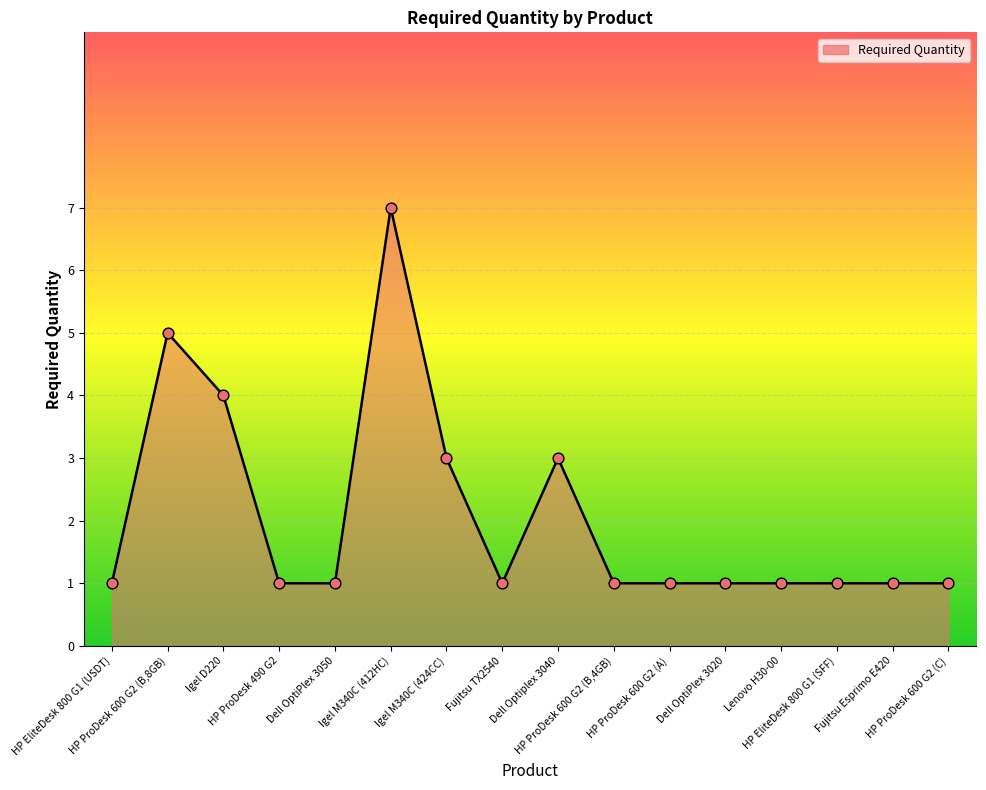

Approximately how many times larger is the value at HP ProDesk 600 G2 (C) compared to HP ProDesk 490 G2?

1.0